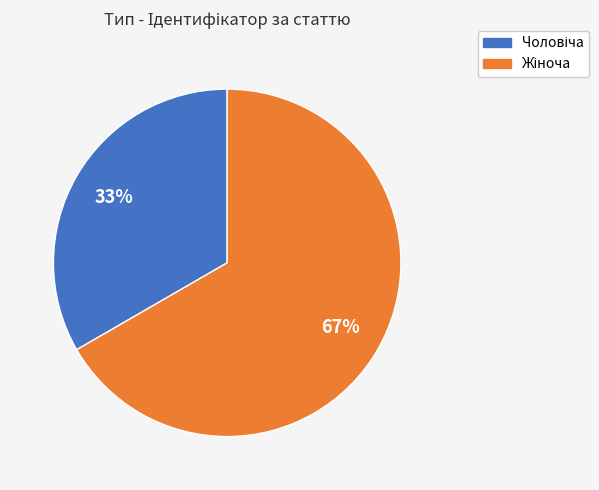

Is there any slice that represents more than half of the pie?

Yes